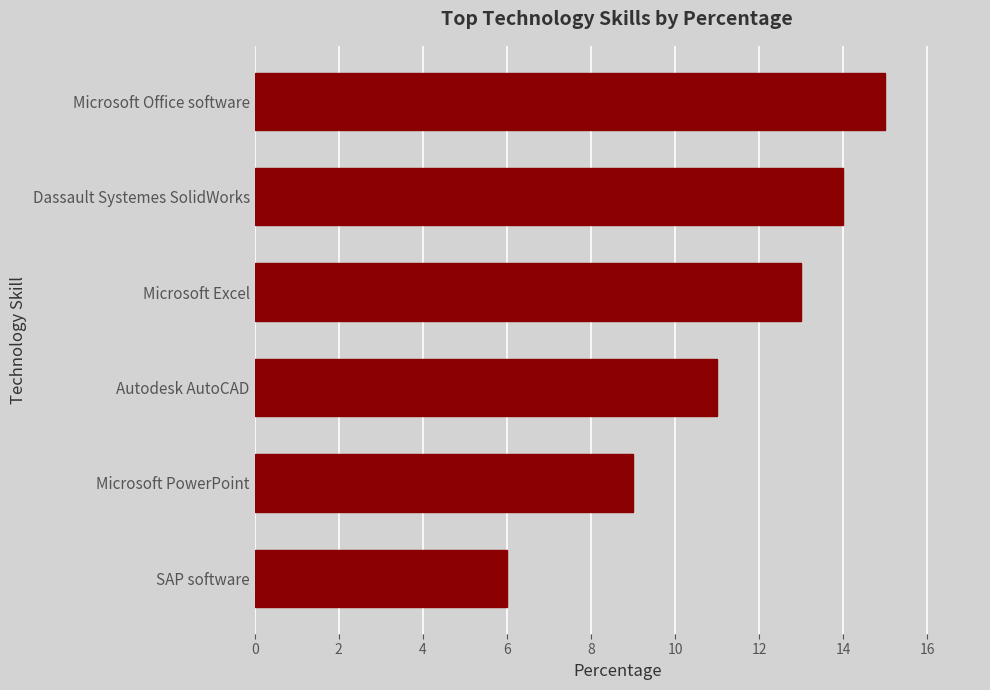

What is the difference between the second highest and second lowest values?

5